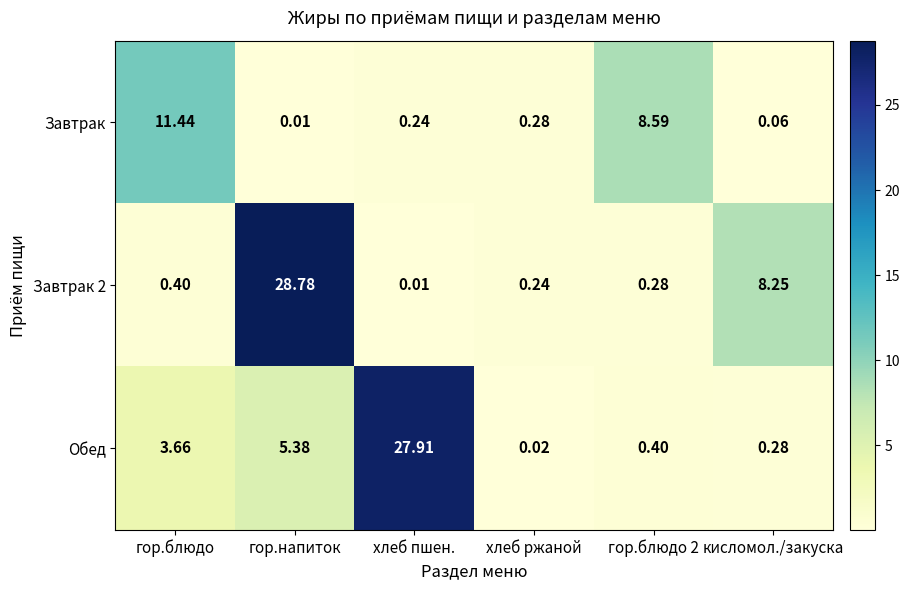

Which series changed the most between гор.блюдо and хлеб пшен.?

Обед